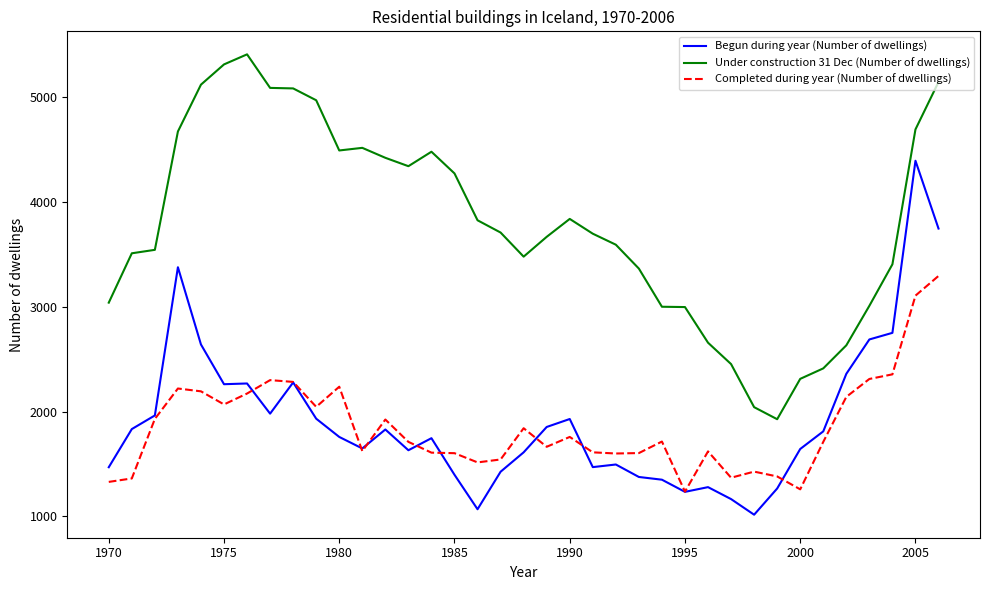

Which series has the largest total across all categories?

Under construction 31 Dec (Number of dwellings)